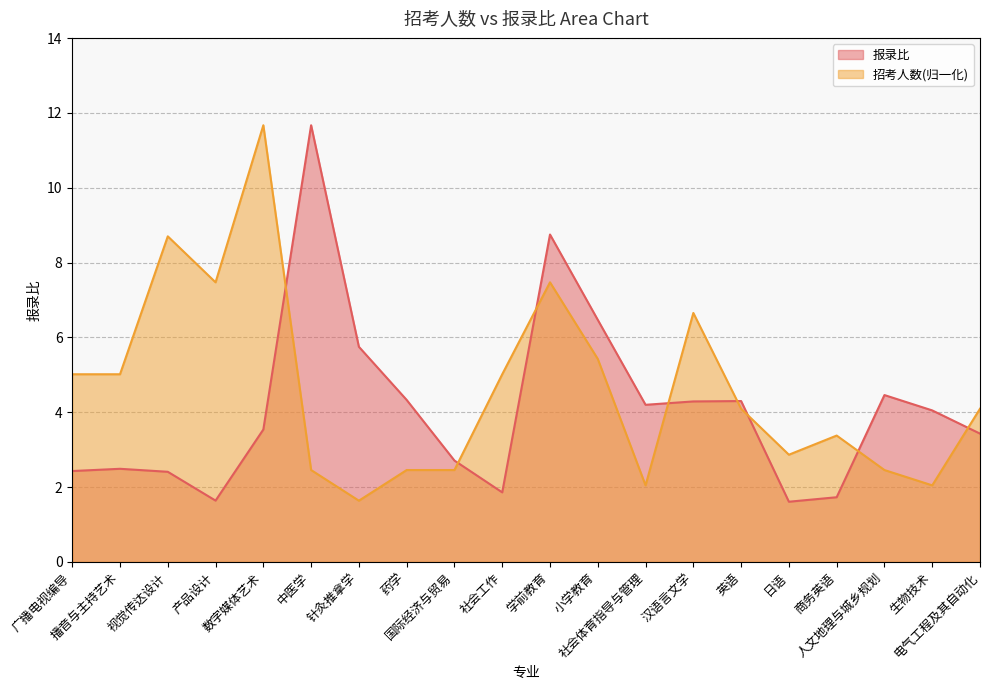

What is the lowest value of the 报录比 series?

1.6